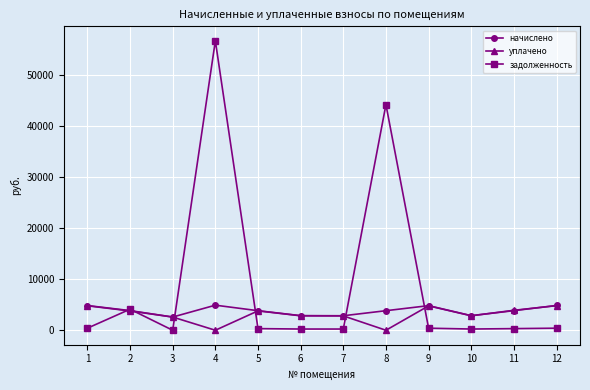

How many lines are shown in the chart?

3